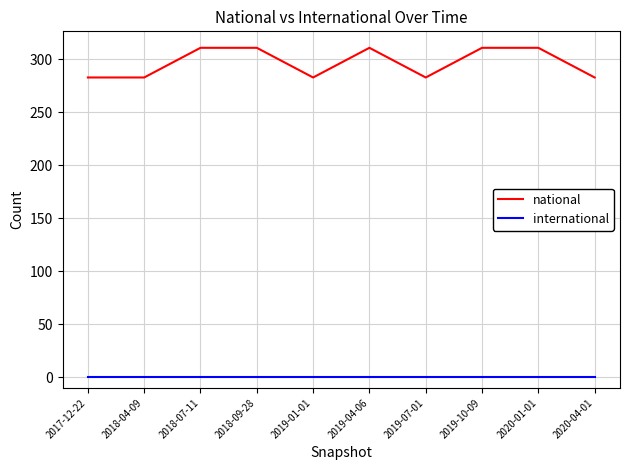

Between 2020-01-01 and 2020-04-01, which series saw the biggest shift?

national